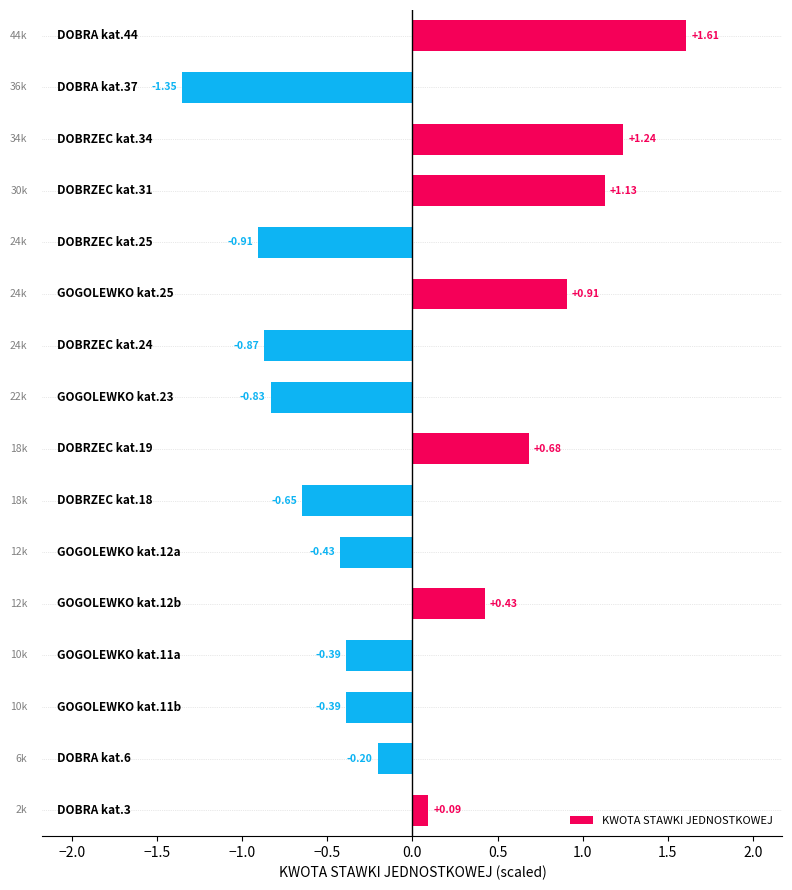

How many negative values are there?

9